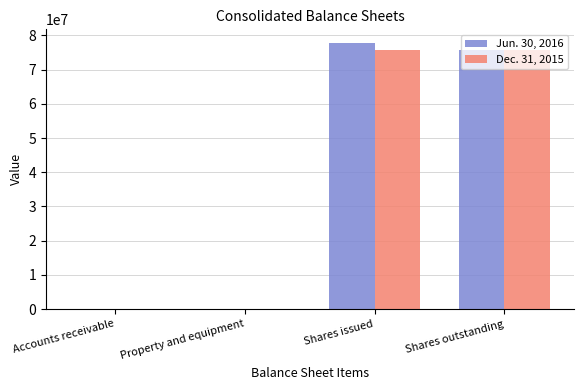

How many groups of bars are there?

4